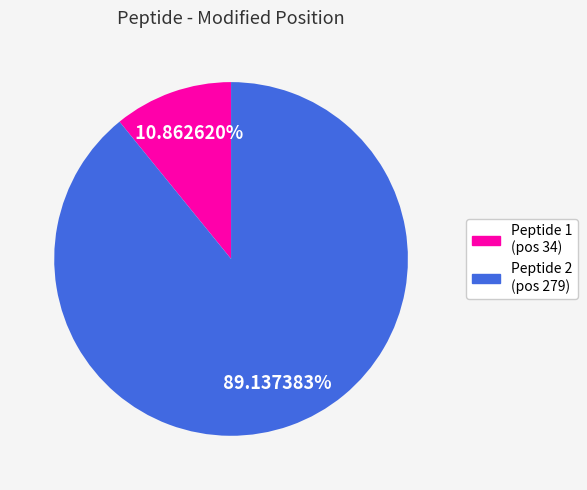

Is there a majority slice in this chart?

Yes